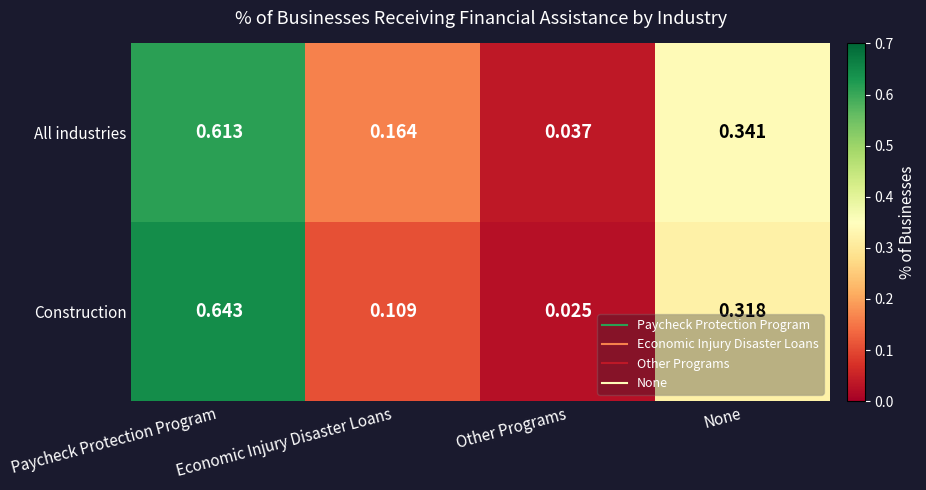

At which label does All industries reach its peak?

Paycheck Protection Program